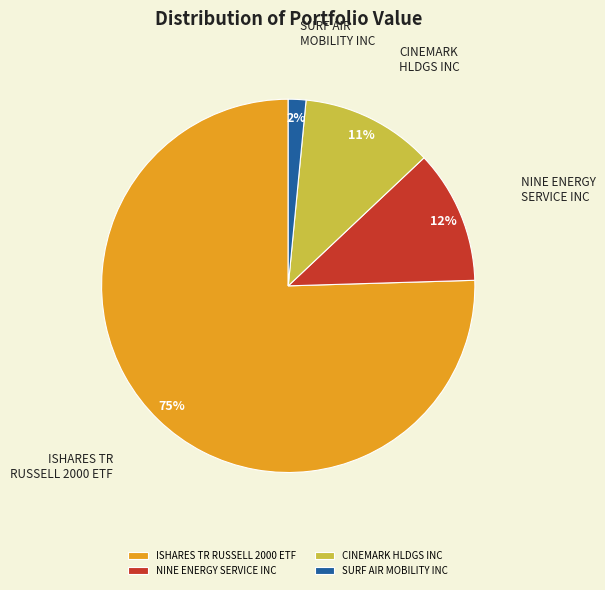

Is the sum of CINEMARK HLDGS INC and NINE ENERGY SERVICE INC greater than half?

No